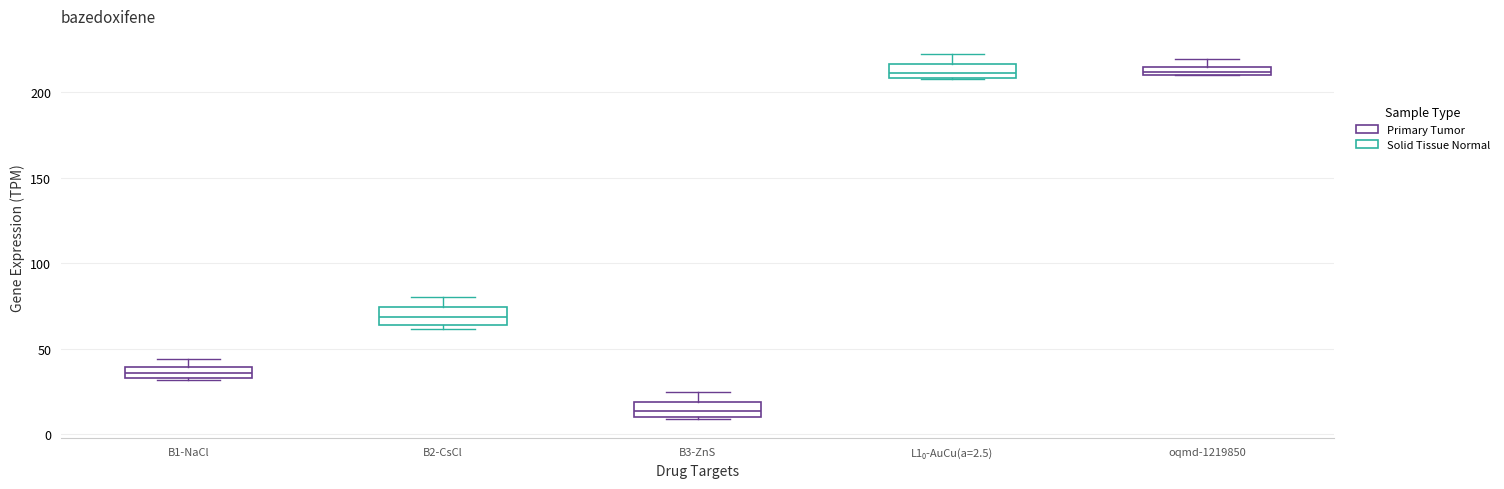

Where is the upper edge of the box for L1₀-AuCu(a=2.5) on the y-axis? The values are not printed on the chart, so give them approximately, as read against the axis.

215